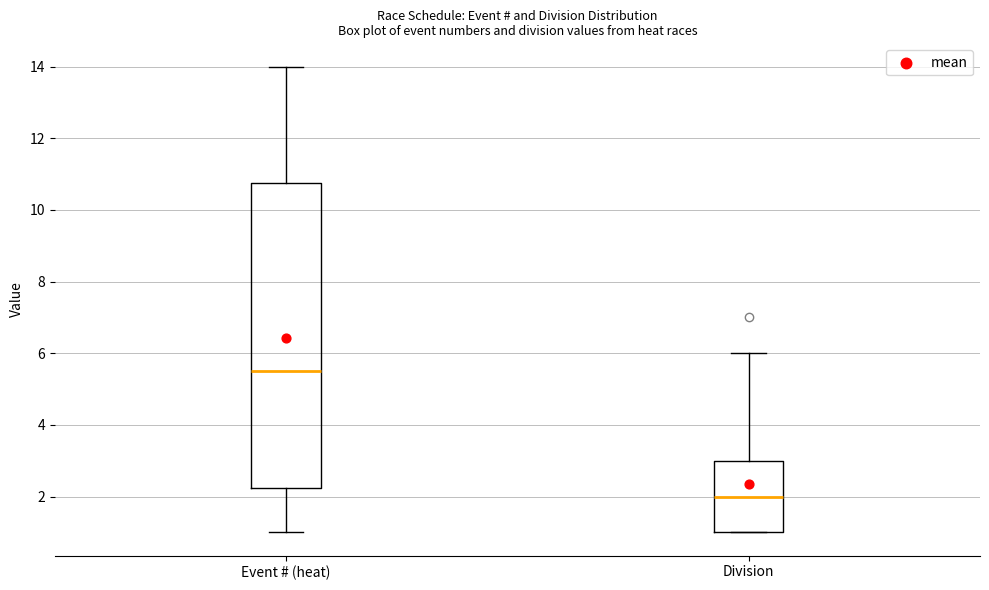

Which box is the tallest, from its lower edge to its upper edge?

Event # (heat)